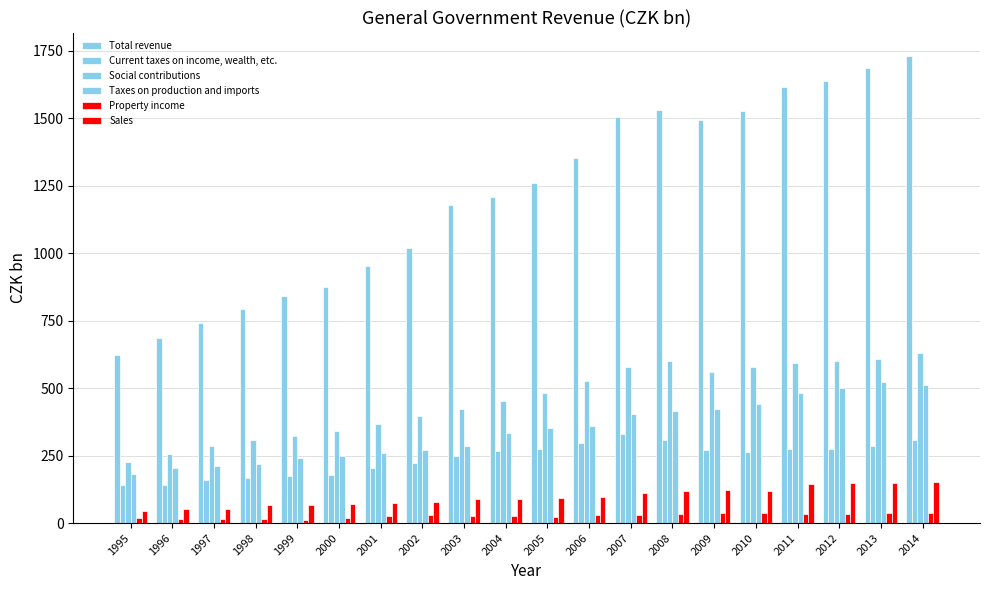

Where does the Current taxes on income, wealth, etc. series first go above 267?

2004